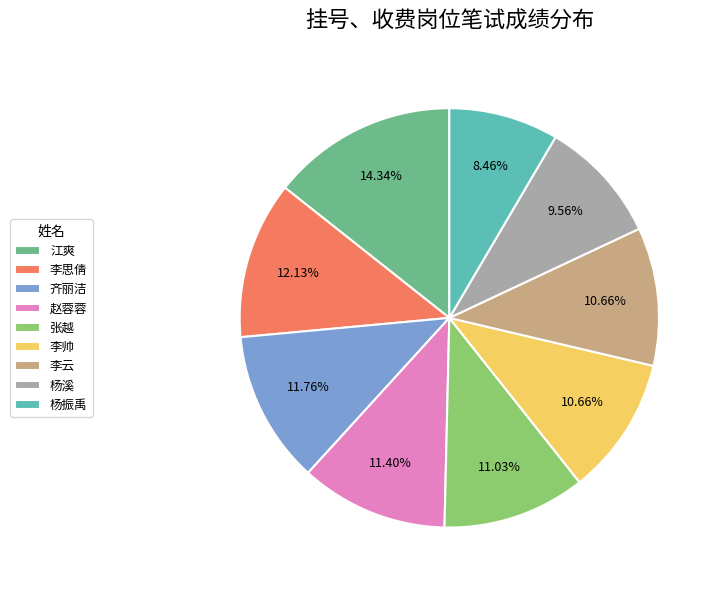

To the nearest percent, what portion does 李帅 represent?

11%